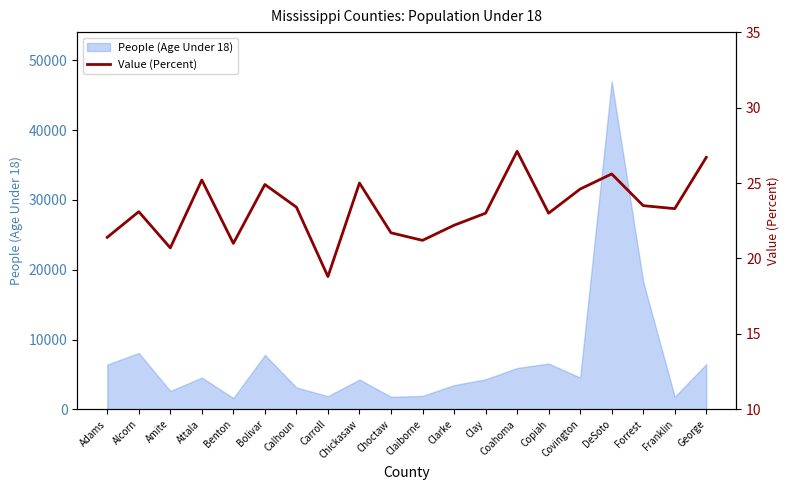

Which category has the lowest value across all series?

Carroll